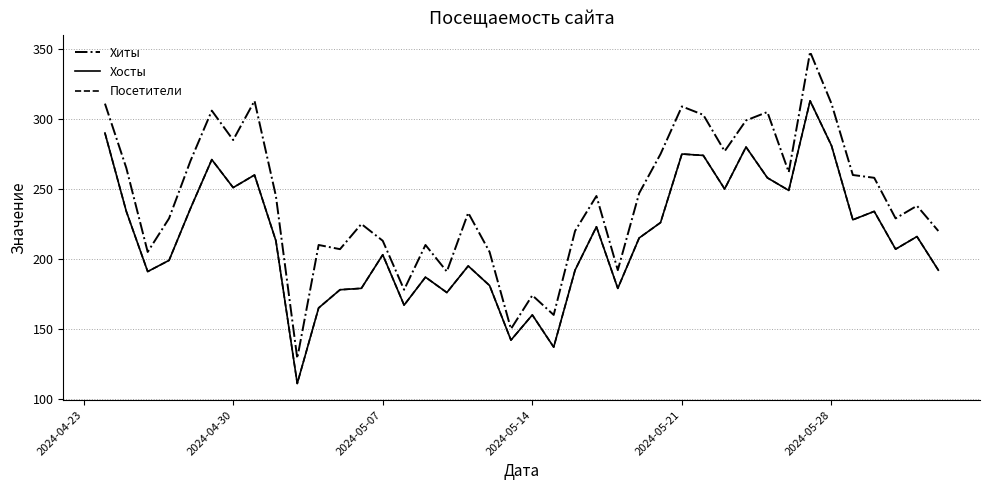

True or false: Хосты and Хиты cross at least once.

False